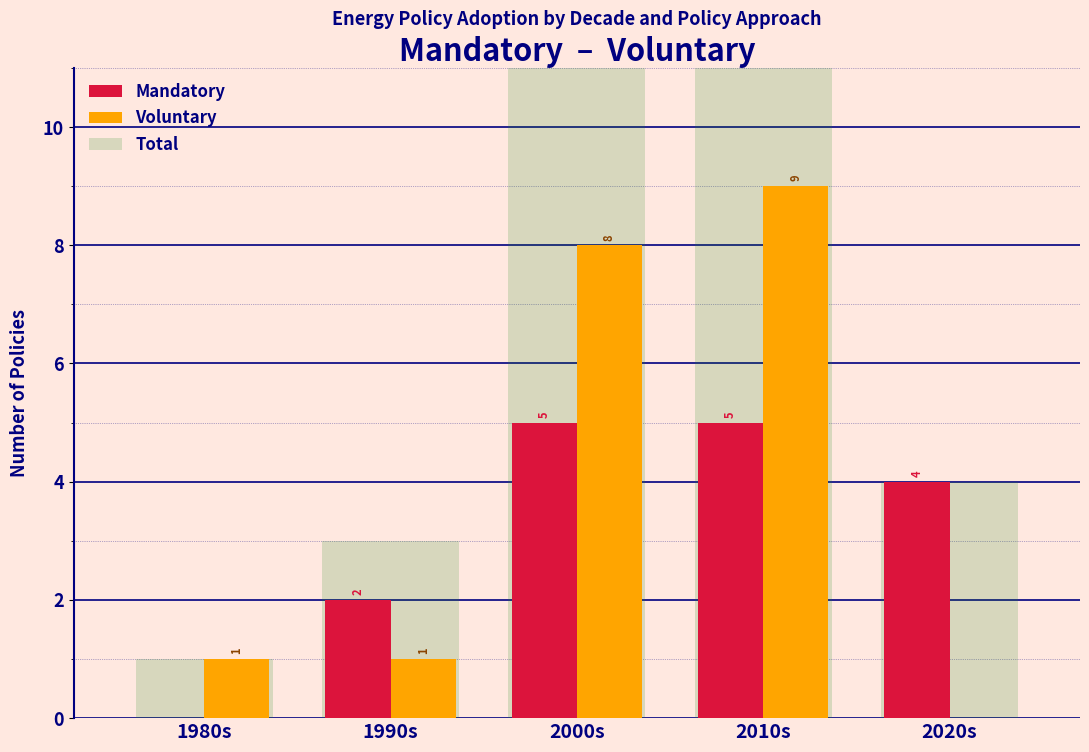

The value of Voluntary at 2010s is 9. True or false?

True